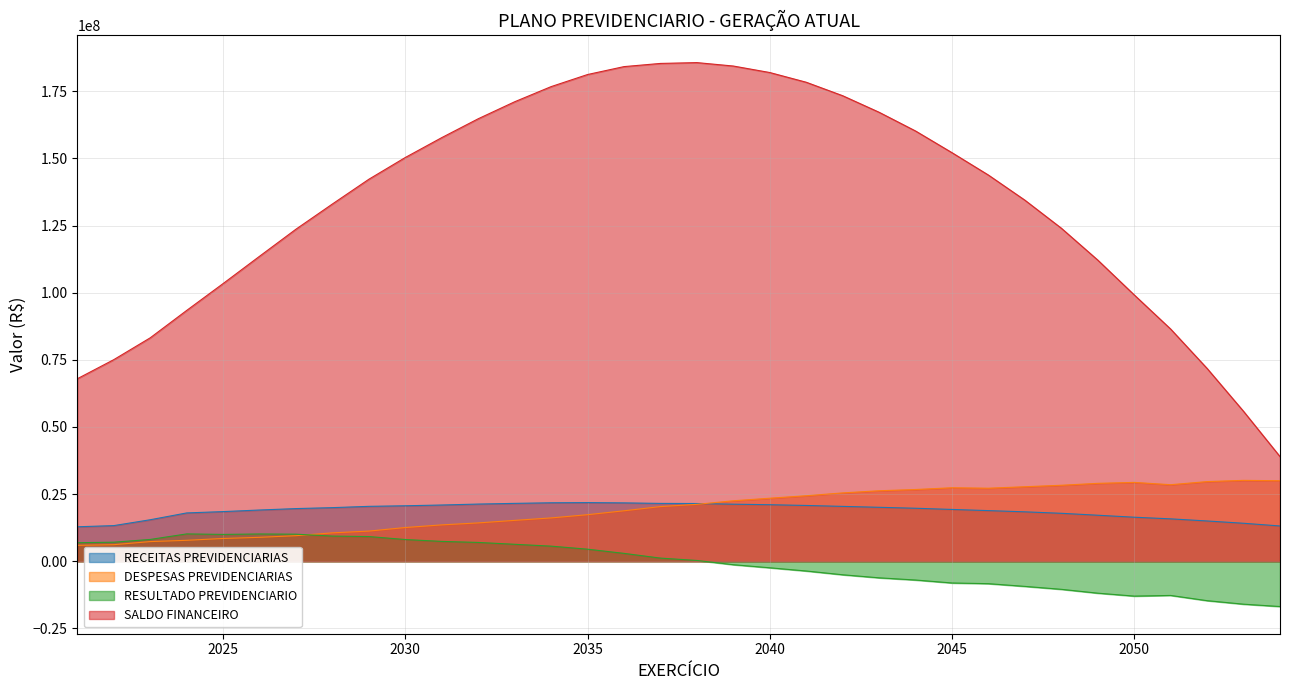

How many lines are shown in the chart?

4